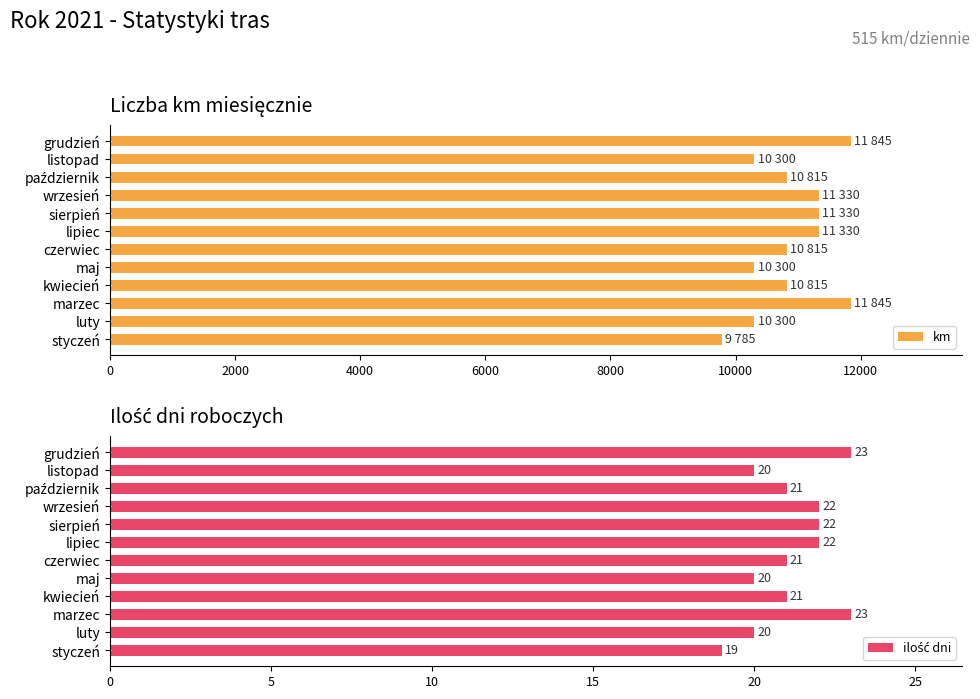

Count the number of data series in this chart.

2